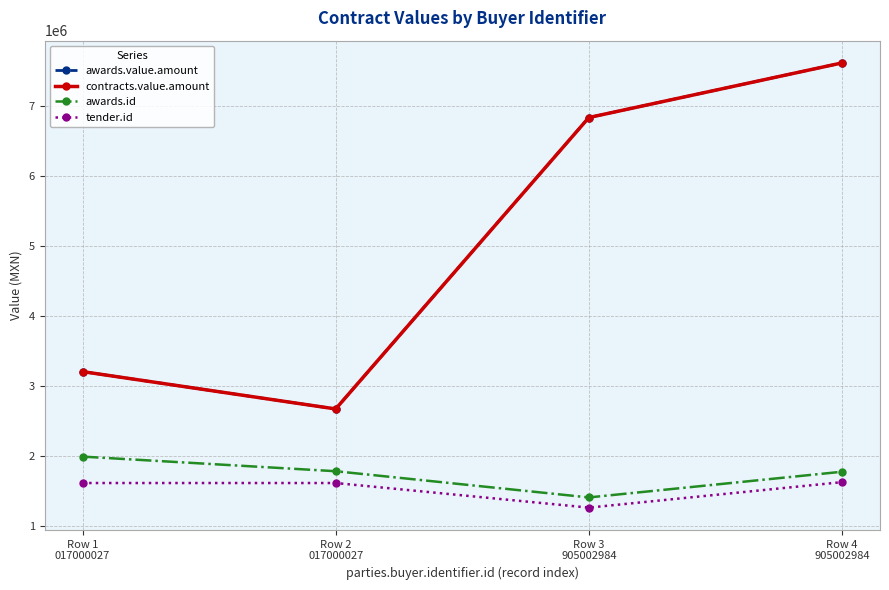

Which series has the largest total across all categories?

awards.value.amount